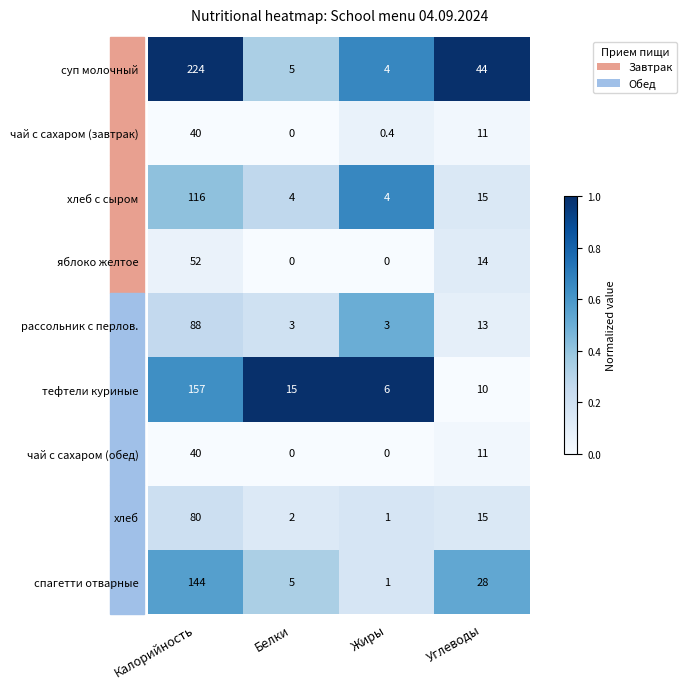

At which category is the sum across all series the highest?

Калорийность